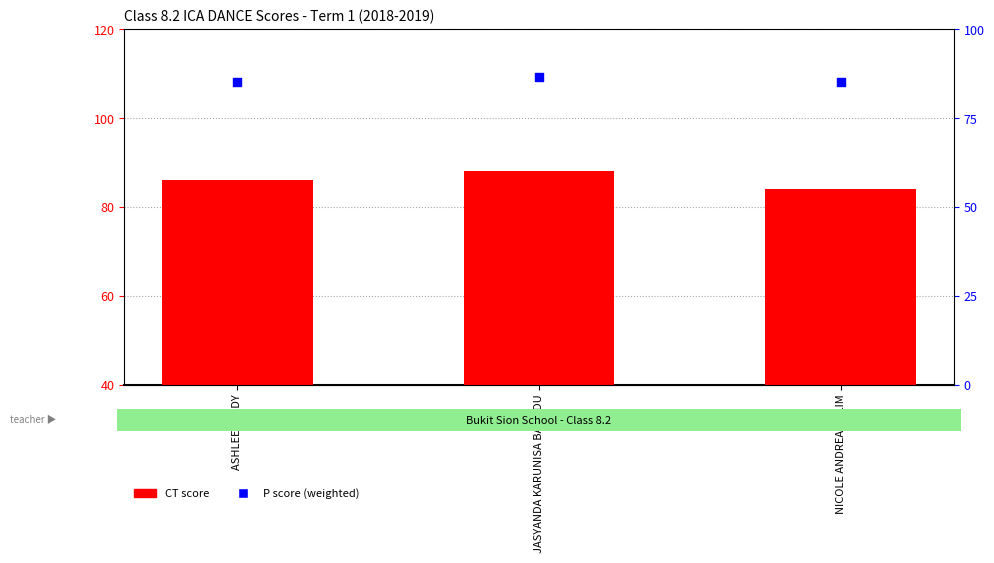

What are all the series names shown in the legend?

CT score, P score (weighted)